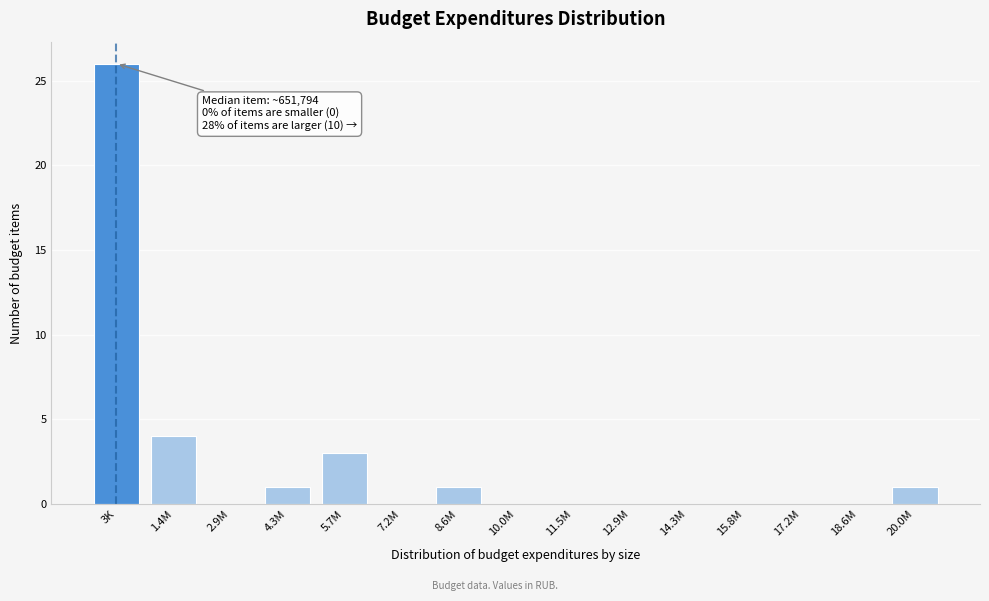

Reading right to left, transcribe all the data shown in this chart.

20.0M=1	18.6M=0	17.2M=0	15.8M=0	14.3M=0	12.9M=0	11.5M=0	10.0M=0	8.6M=1	7.2M=0	5.7M=3	4.3M=1	2.9M=0	1.4M=4	3K=26